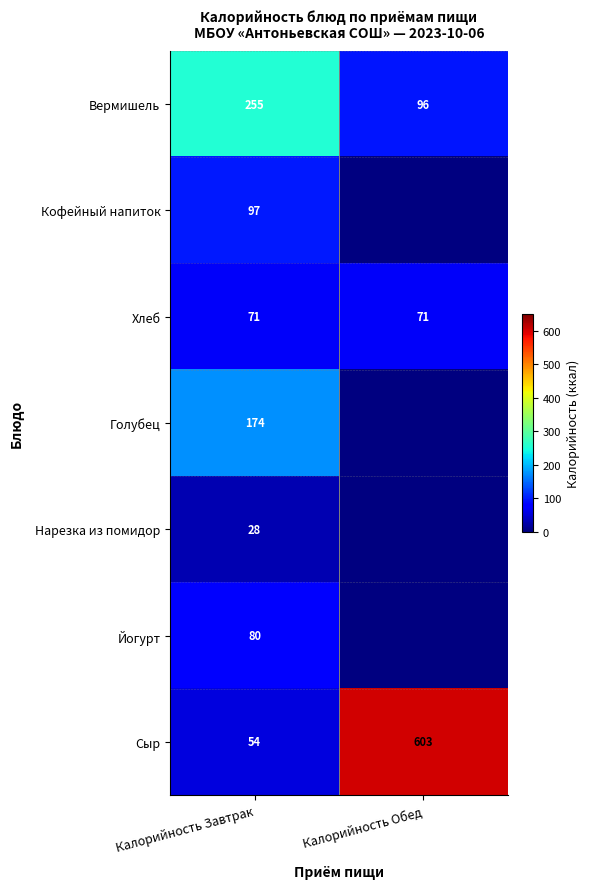

At Калорийность Завтрак, list the series in order from smallest to largest.

Нарезка из помидор, Сыр, Хлеб, Йогурт, Кофейный напиток, Голубец, Вермишель